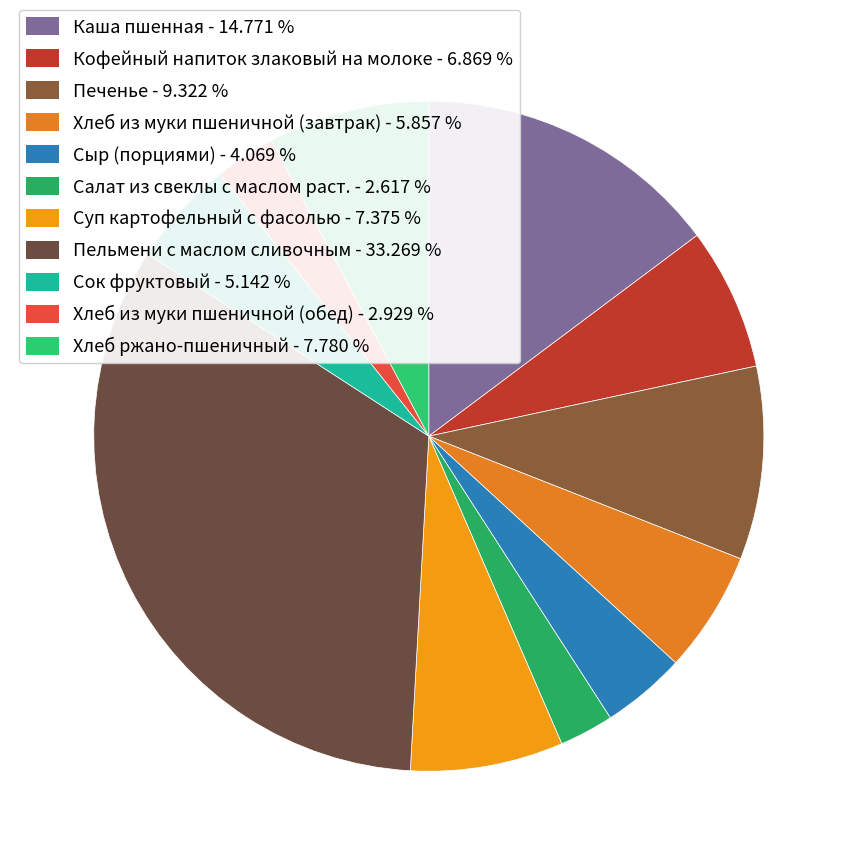

How many segments does this pie chart have?

11